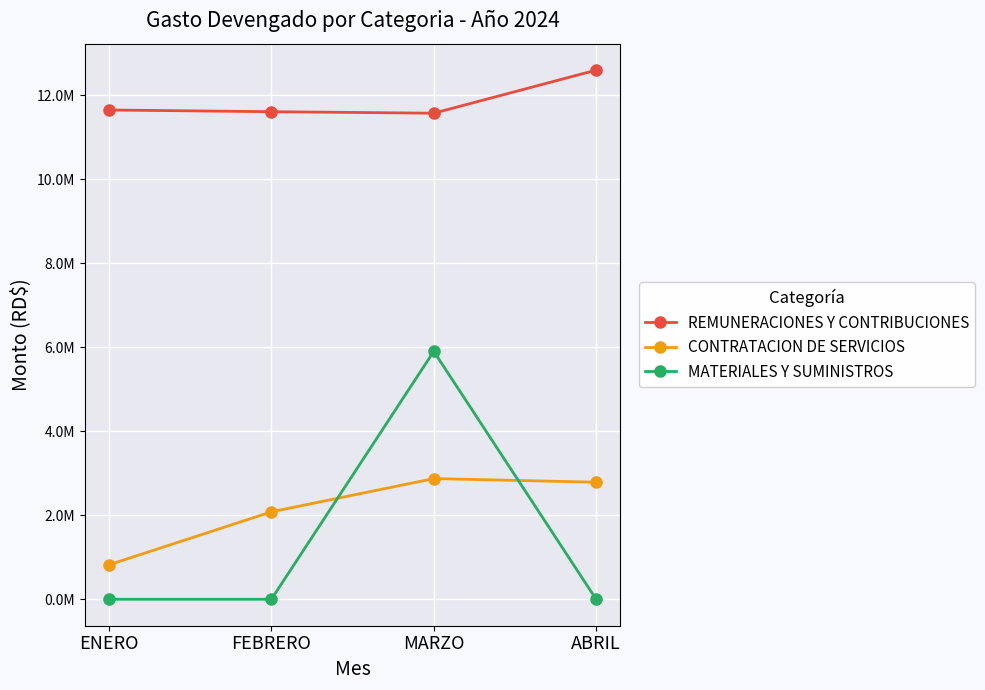

True or false: MATERIALES Y SUMINISTROS has more than 1 interior local peaks.

False